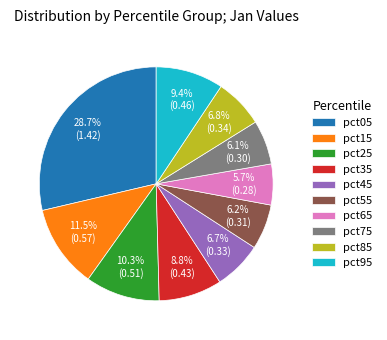

What is the largest slice in the pie chart?

pct05